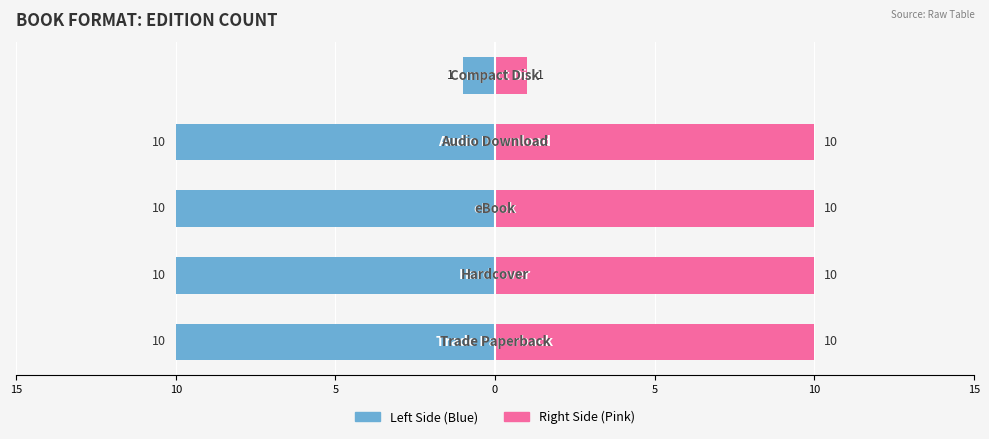

What is the difference between the highest and lowest values at 5?

20